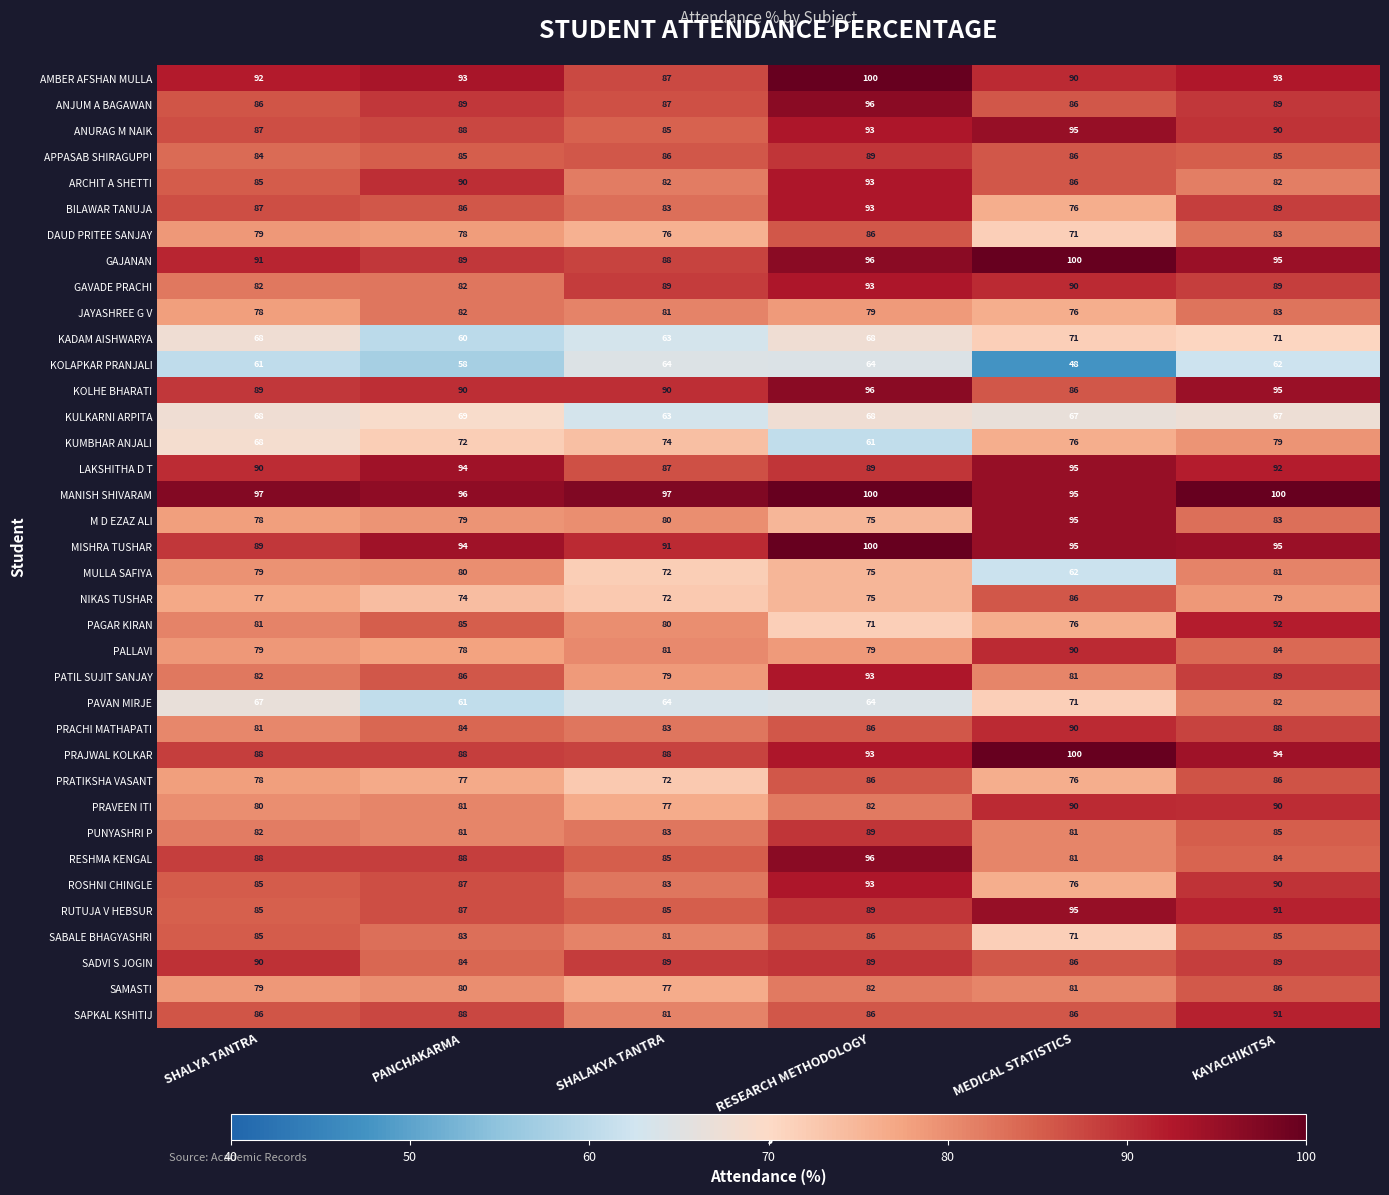

Which series changed the most between PANCHAKARMA and KAYACHIKITSA?

PAVAN MIRJE